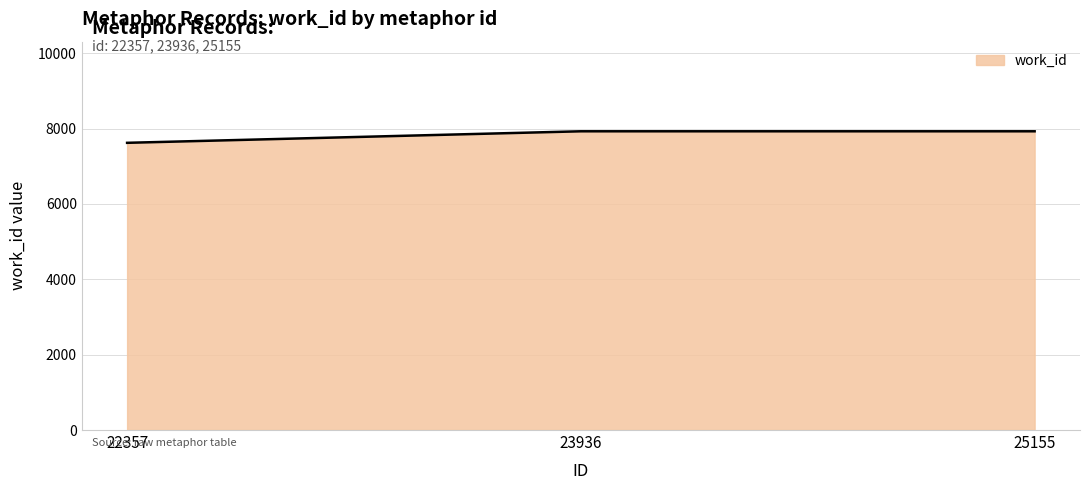

How many lines are shown in the chart?

1